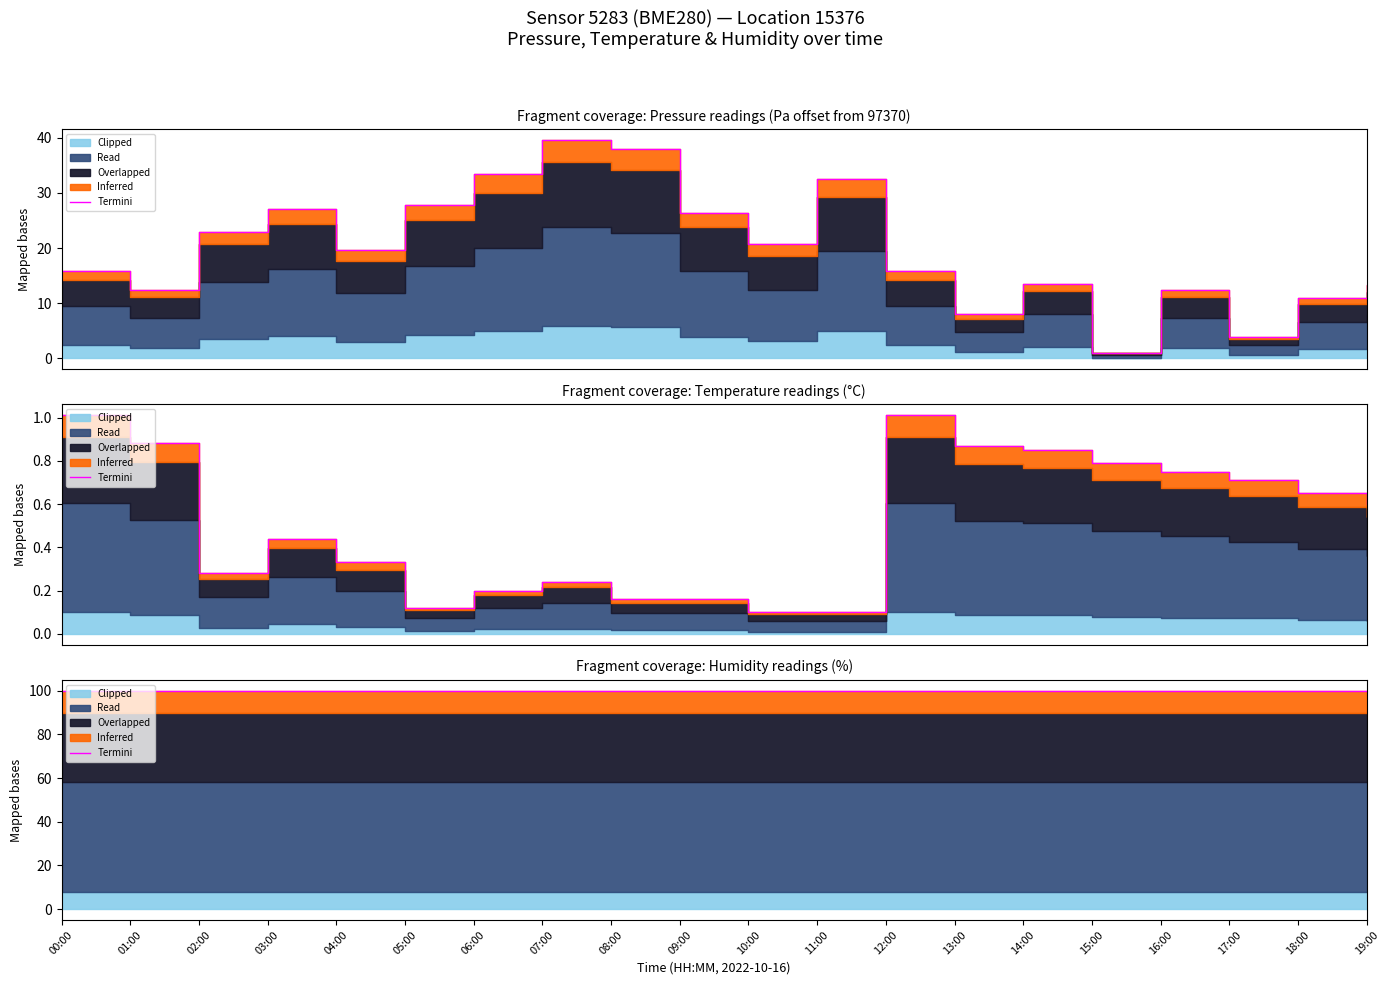

Where is temperature nearest to the value 0?

10:00